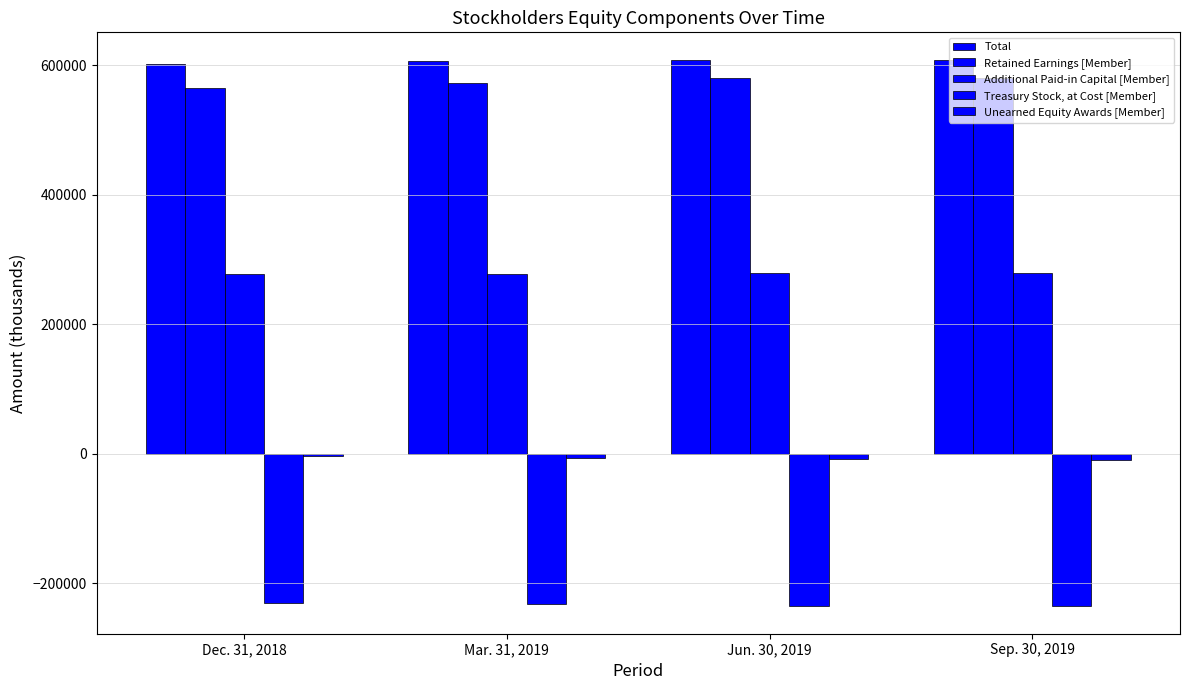

List the series in order of their peak value, lowest first.

Treasury Stock, at Cost [Member], Unearned Equity Awards [Member], Additional Paid-in Capital [Member], Retained Earnings [Member], Total